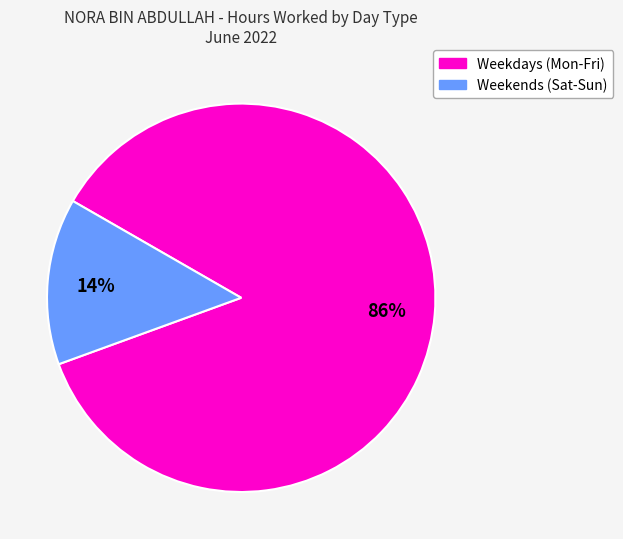

Does any single category account for the majority?

Yes